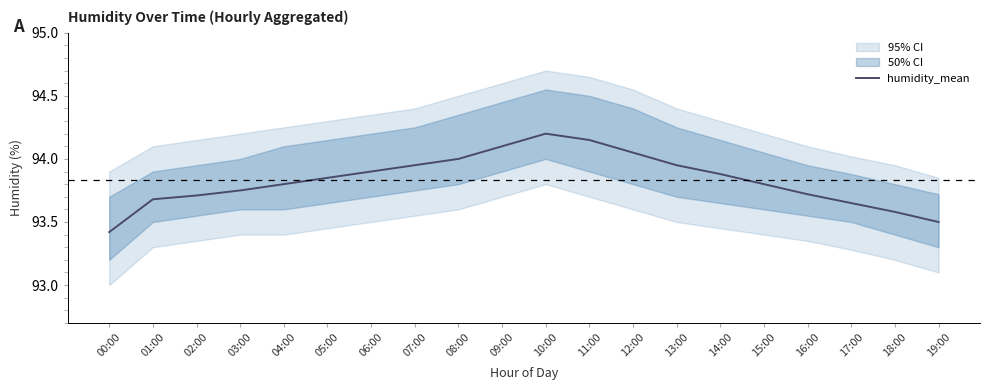

Count the number of categories in the chart.

20